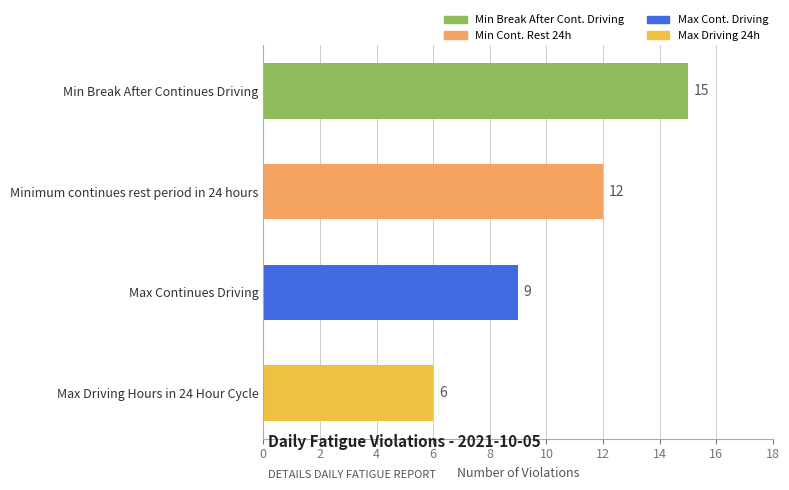

What is the ratio of the value at Minimum continues rest period in 24 hours to the value at Min Break After Continues Driving?

0.8